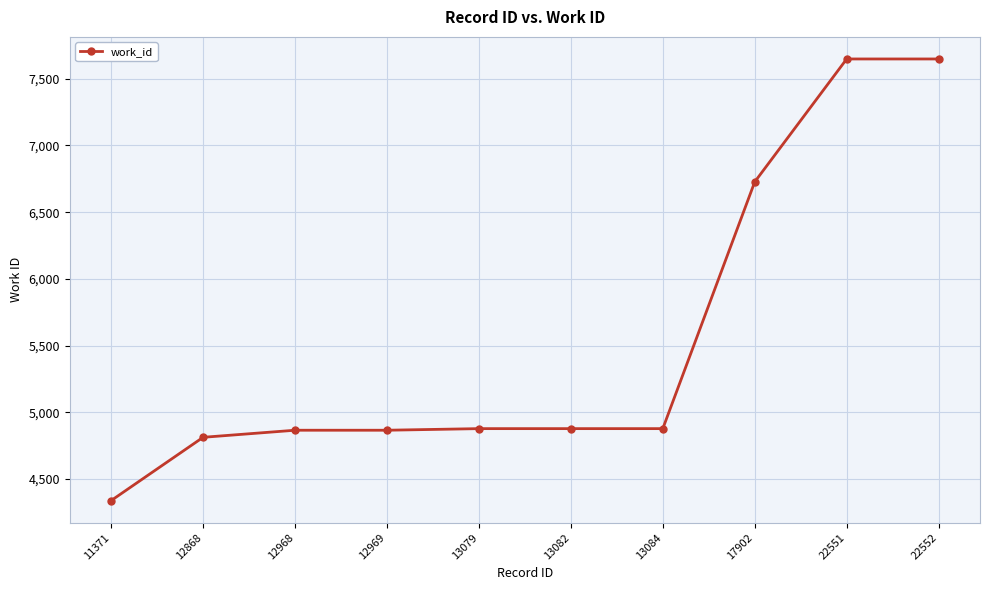

What is the value of the 8th point from the left?

6727